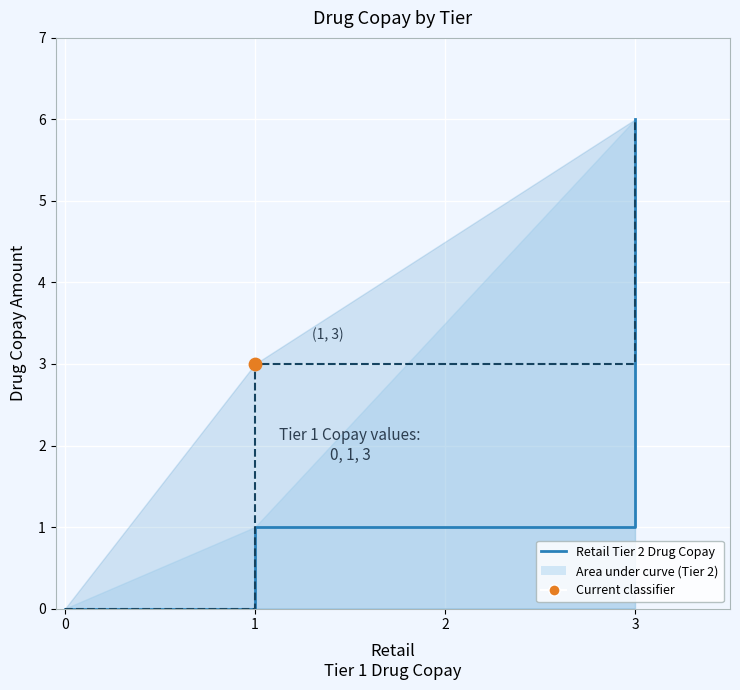

Which series contains the lowest Y value?

Retail
Tier 2 Drug Copay